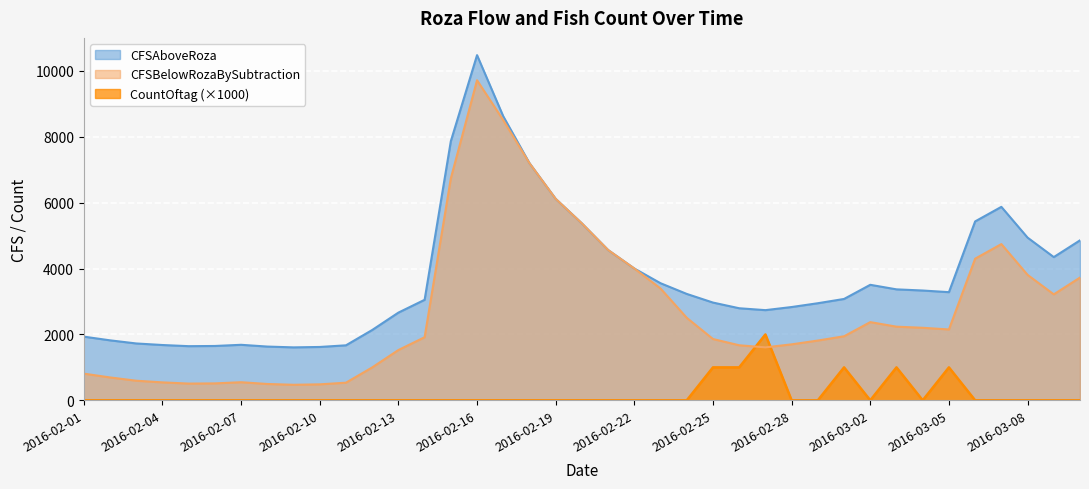

At how many categories does at least one series exceed 10198?

1